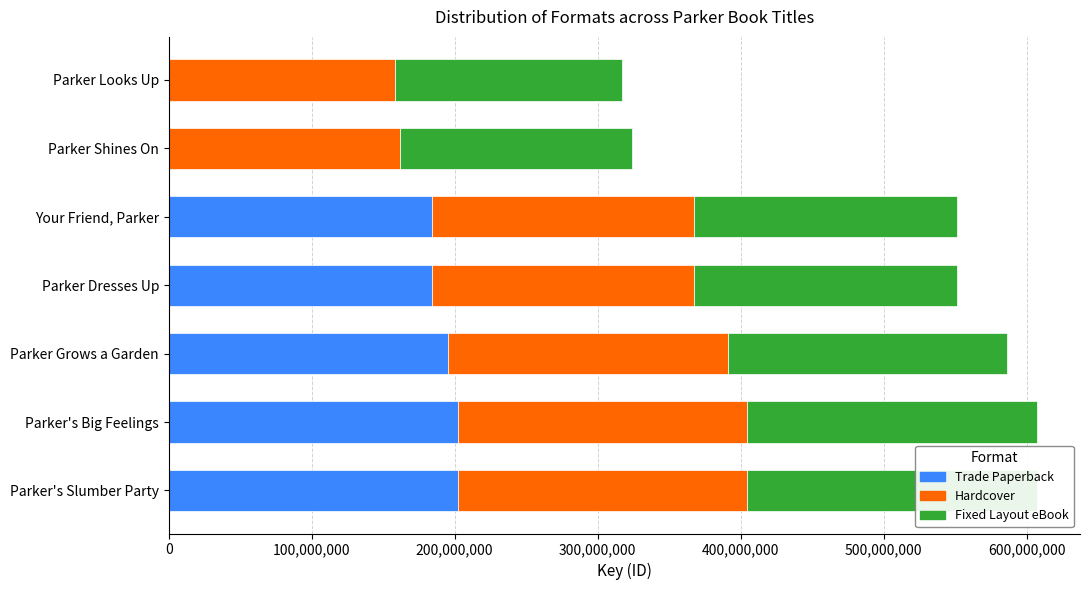

Read the Trade Paperback value at Parker's Big Feelings, to the nearest 50.

202337050